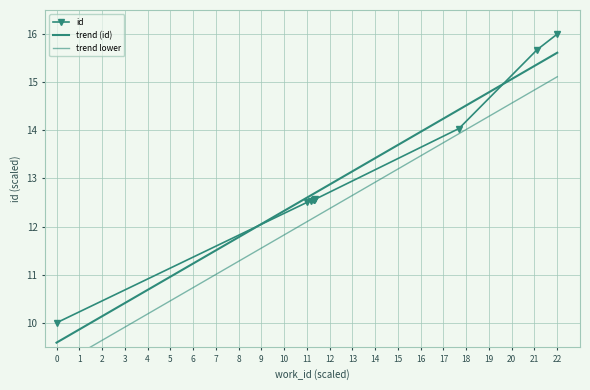

At which label does id reach its peak?

22